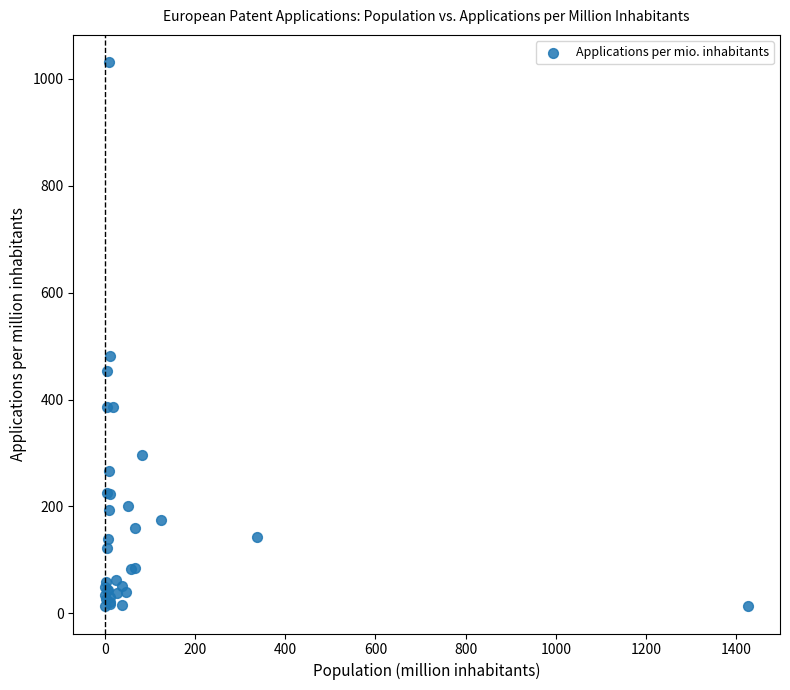

What Y value in the scatter plot is closest to 522?

481.8